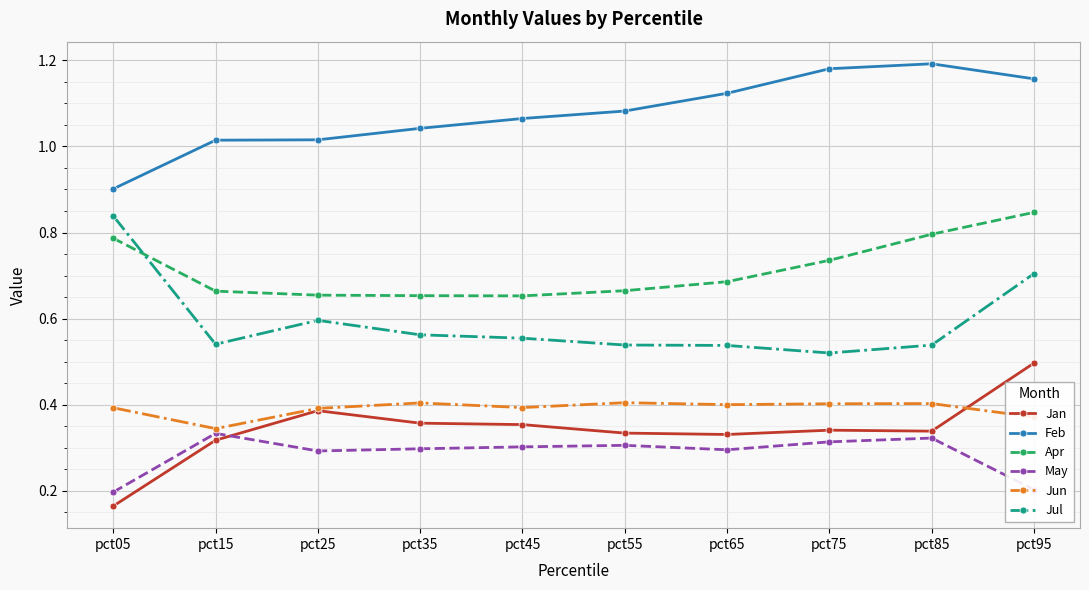

The Jan series shows 0.1 at pct15. True or false?

False